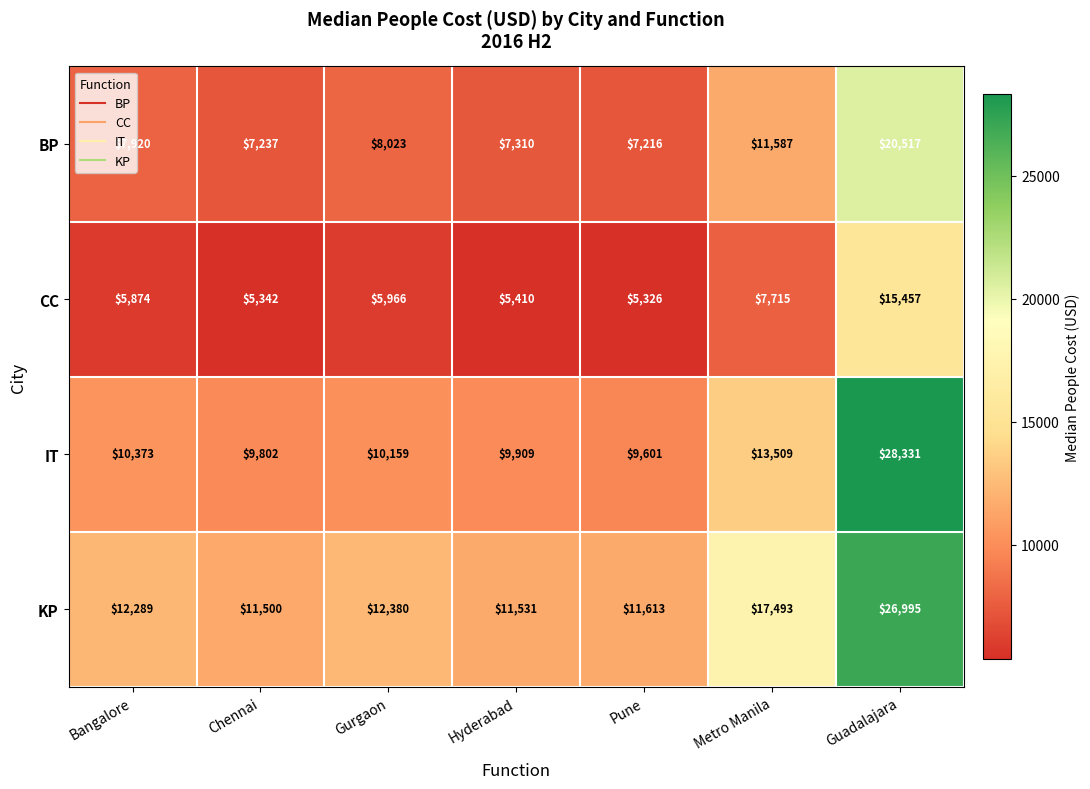

Which category has the highest value across all series?

Guadalajara